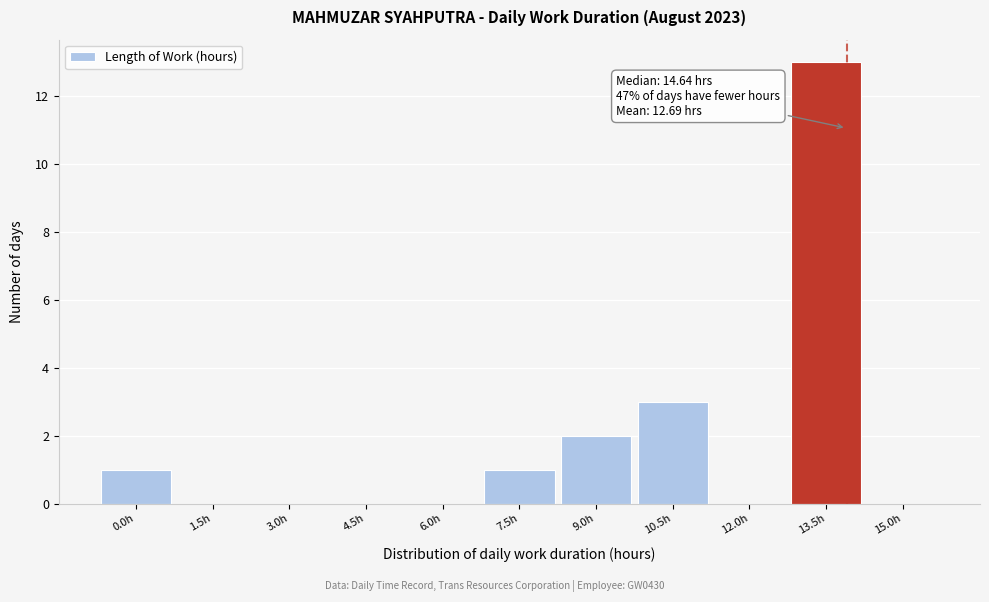

Reading left to right, what are all the values shown in this chart?

0.0h=1	1.5h=0	3.0h=0	4.5h=0	6.0h=0	7.5h=1	9.0h=2	10.5h=3	12.0h=0	13.5h=13	15.0h=0